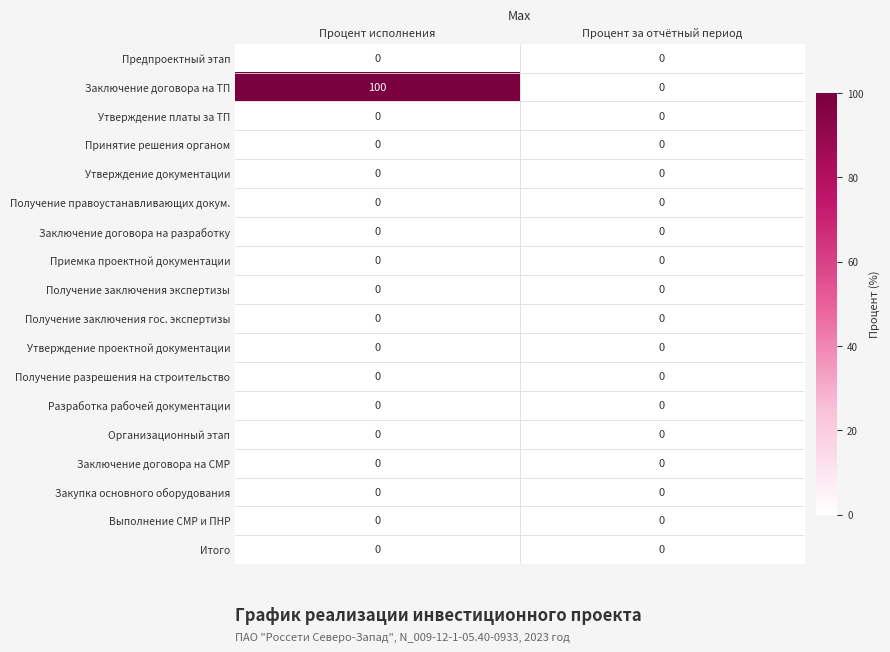

What is the difference between the highest and lowest values at Процент исполнения?

100